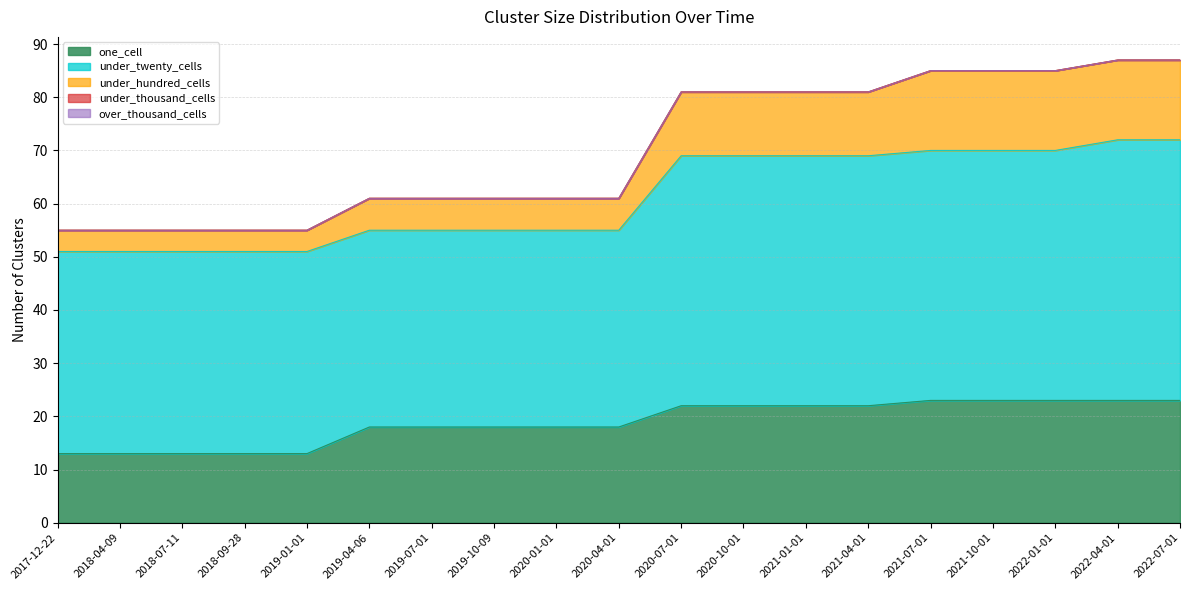

Reading right to left, what are all the values shown in this chart?

one_cell: 23	23	23	23	23	22	22	22	22	18	18	18	18	18	13	13	13	13	13
under_twenty_cells: 49	49	47	47	47	47	47	47	47	37	37	37	37	37	38	38	38	38	38
under_hundred_cells: 15	15	15	15	15	12	12	12	12	6	6	6	6	6	4	4	4	4	4
under_thousand_cells: 0	0	0	0	0	0	0	0	0	0	0	0	0	0	0	0	0	0	0
over_thousand_cells: 0	0	0	0	0	0	0	0	0	0	0	0	0	0	0	0	0	0	0